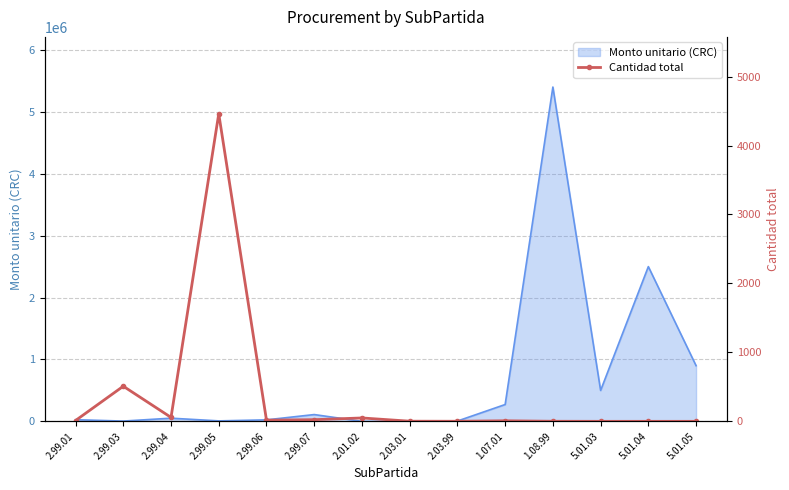

How many points are higher than both their immediate neighbors (excluding endpoints)?

4